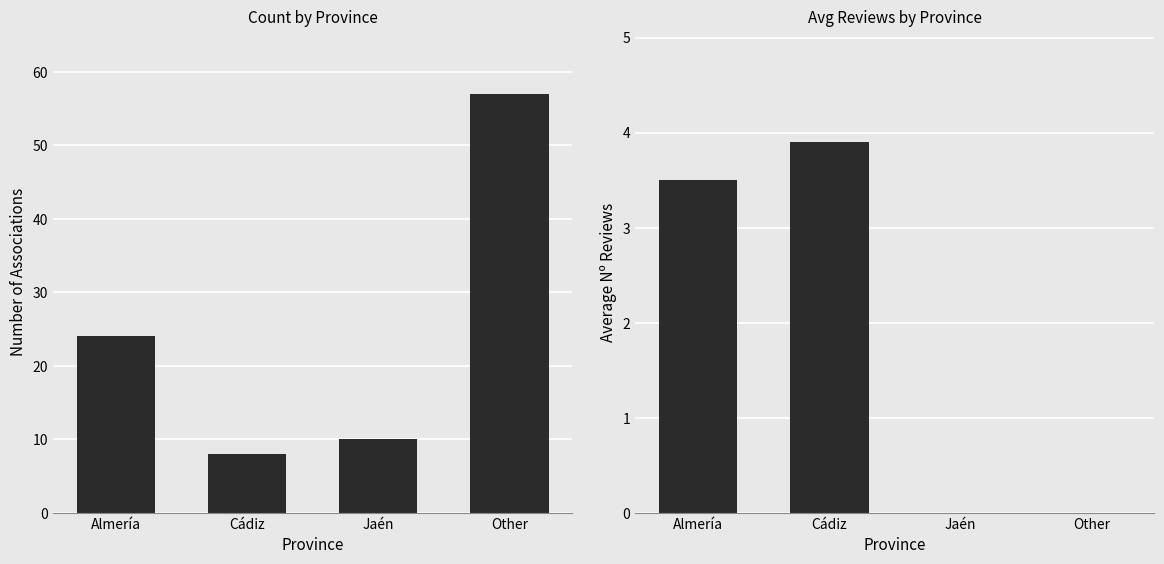

What are all the series names shown in the legend?

Count, Avg Reviews